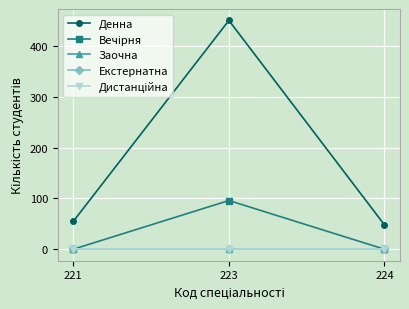

Is the value of Заочна at 221 greater than the value of Екстернатна at 224?

No